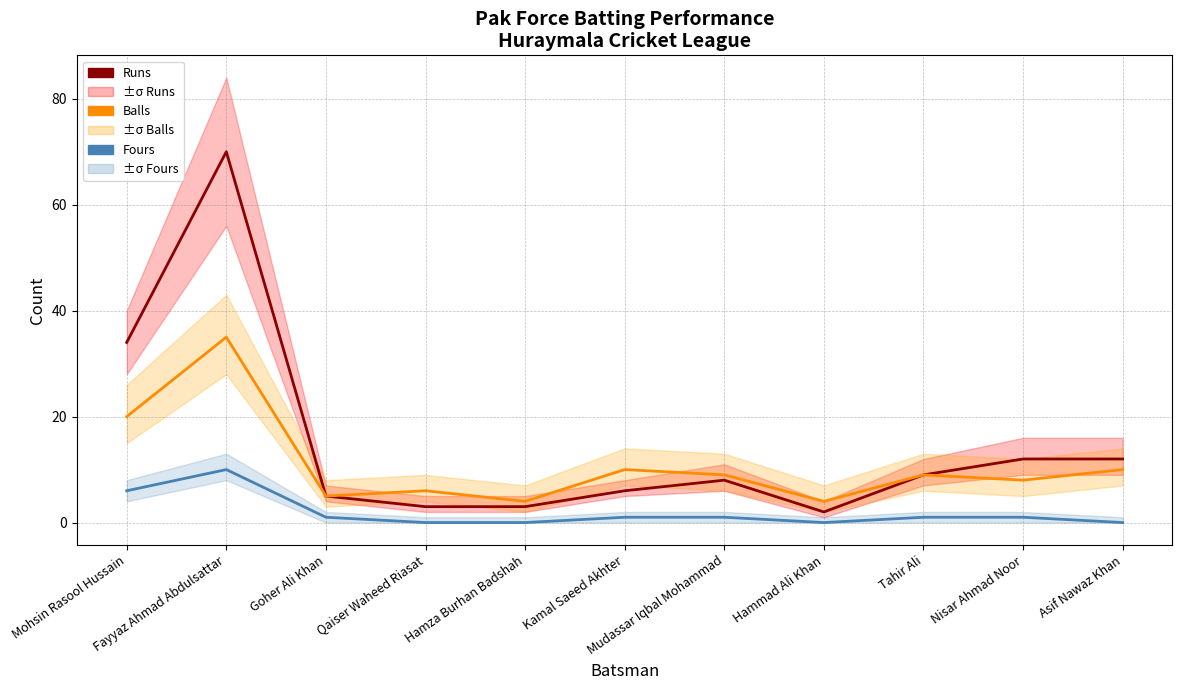

List the series in order of their overall mean, highest first.

Runs, Balls, Fours